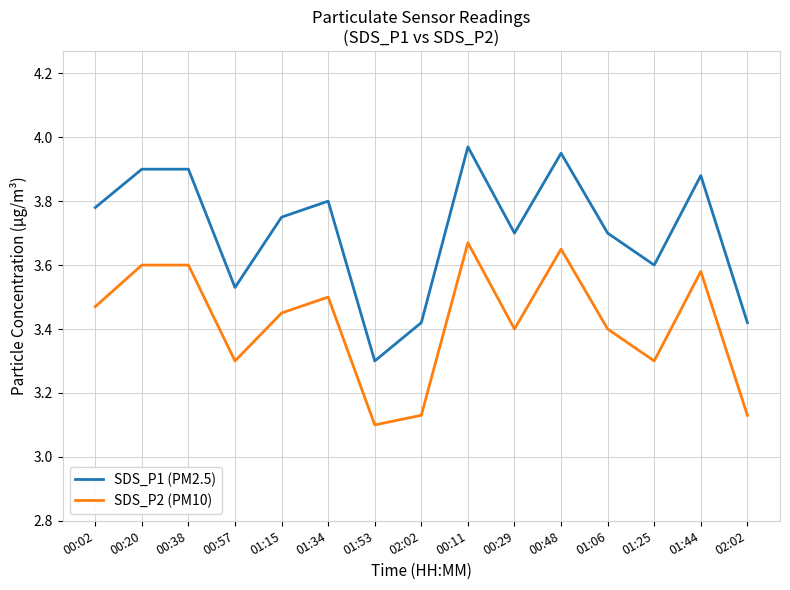

Which category has the lowest value in the SDS_P2 (PM10) series?

01:53